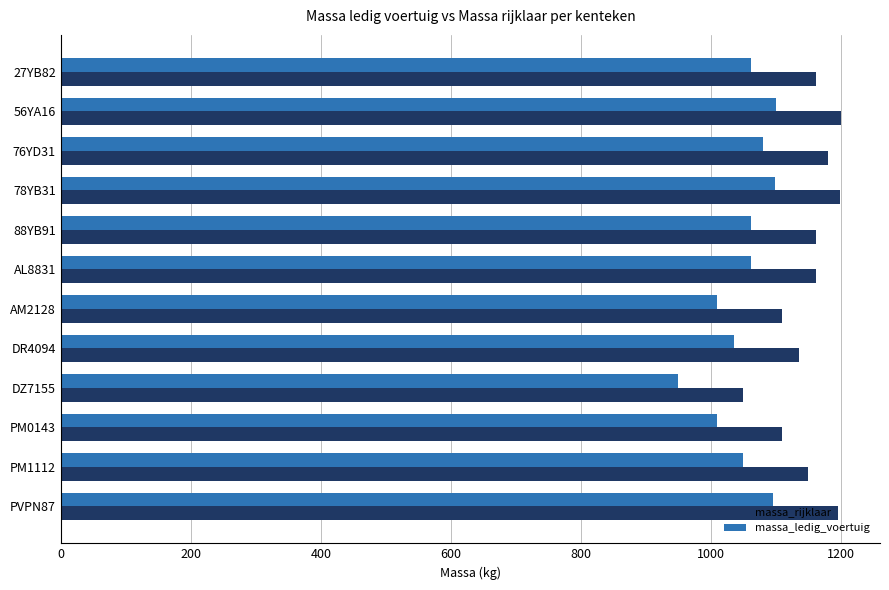

What is the difference between the highest and lowest values at DR4094?

100